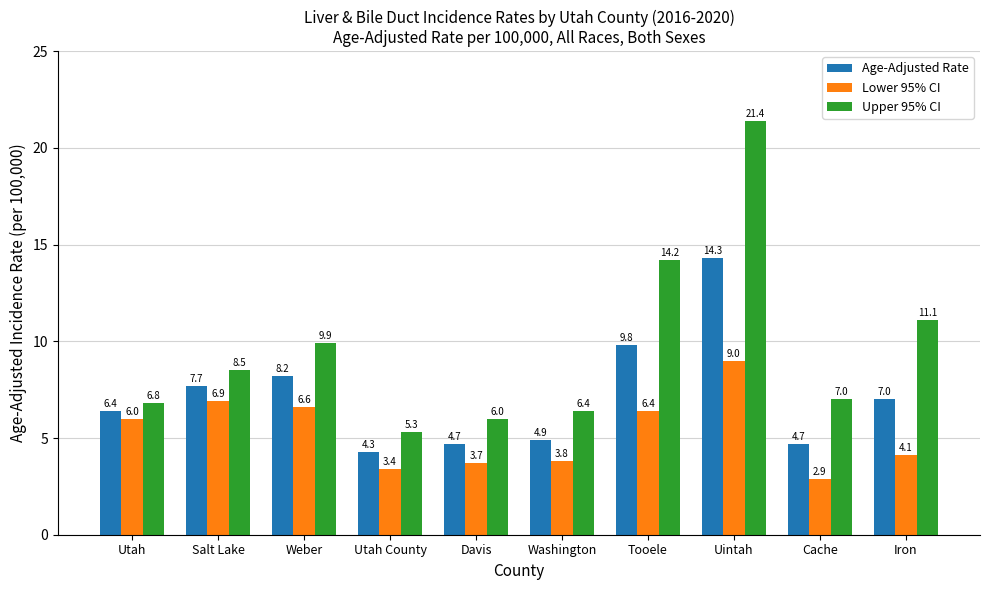

At how many categories does at least one series exceed 8?

5